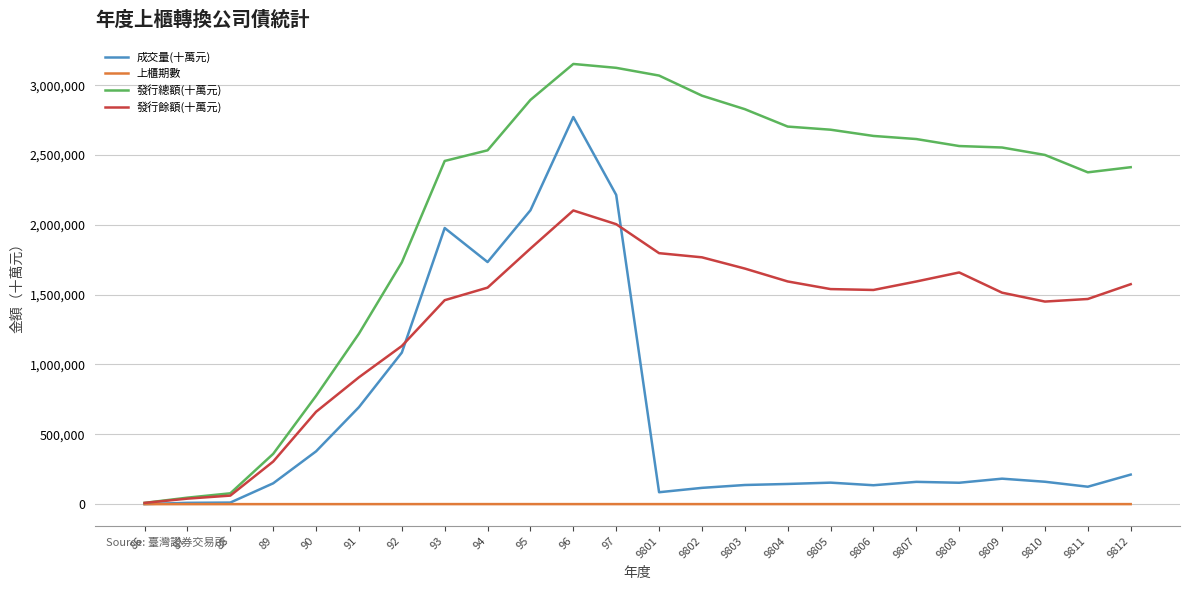

What is the difference between the second highest and second lowest values in the 上櫃期數 series?

308